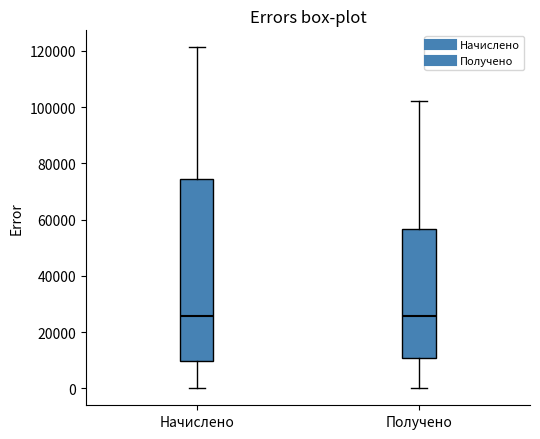

Reading left to right, transcribe this box plot: for each box, give where its median line is, the range the box spans, and where its two whiskers end, as read against the y-axis. The values are not printed on the chart, so give them approximately, as read against the axis.

Начислено: median 26000, box 10000 to 74000, whiskers 0 to 122000
Получено: median 26000, box 10000 to 56000, whiskers 0 to 102000